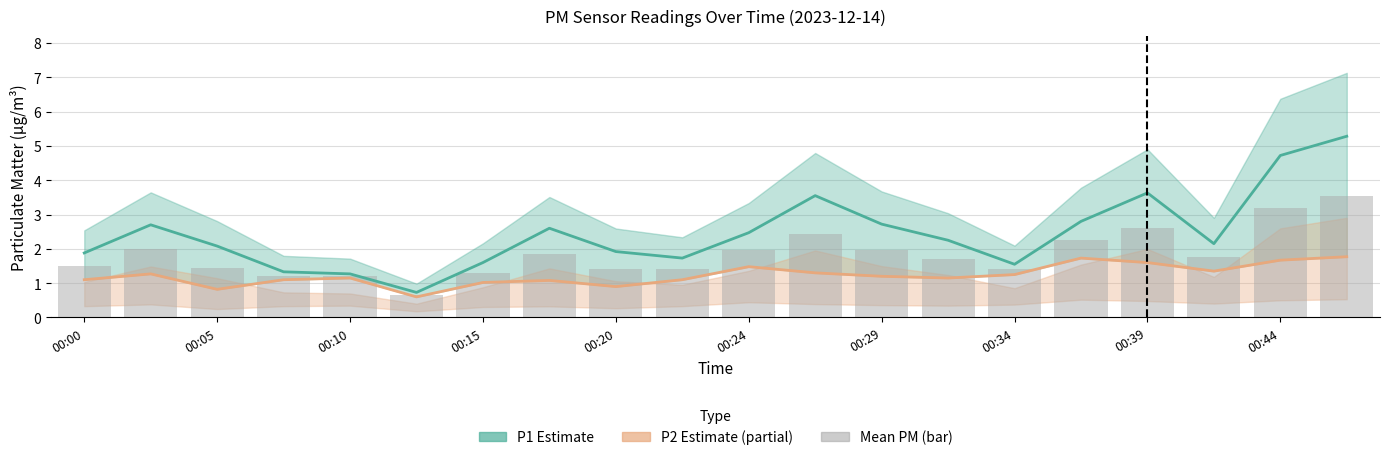

Reading right to left, extract all data points from this chart.

P1 (PM10): 5.3	4.7	2.1	3.6	2.8	1.6	2.2	2.7	3.5	2.5	1.7	1.9	2.6	1.6	0.7	1.3	1.3	2.1	2.7	1.9
P2 (PM2.5): 1.8	1.7	1.4	1.6	1.7	1.2	1.1	1.2	1.3	1.5	1.1	0.9	1.1	1.0	0.6	1.1	1.1	0.8	1.3	1.1
Mean PM (bar): 3.5	3.2	1.8	2.6	2.3	1.4	1.7	2.0	2.4	2.0	1.4	1.4	1.8	1.3	0.7	1.2	1.2	1.4	2.0	1.5